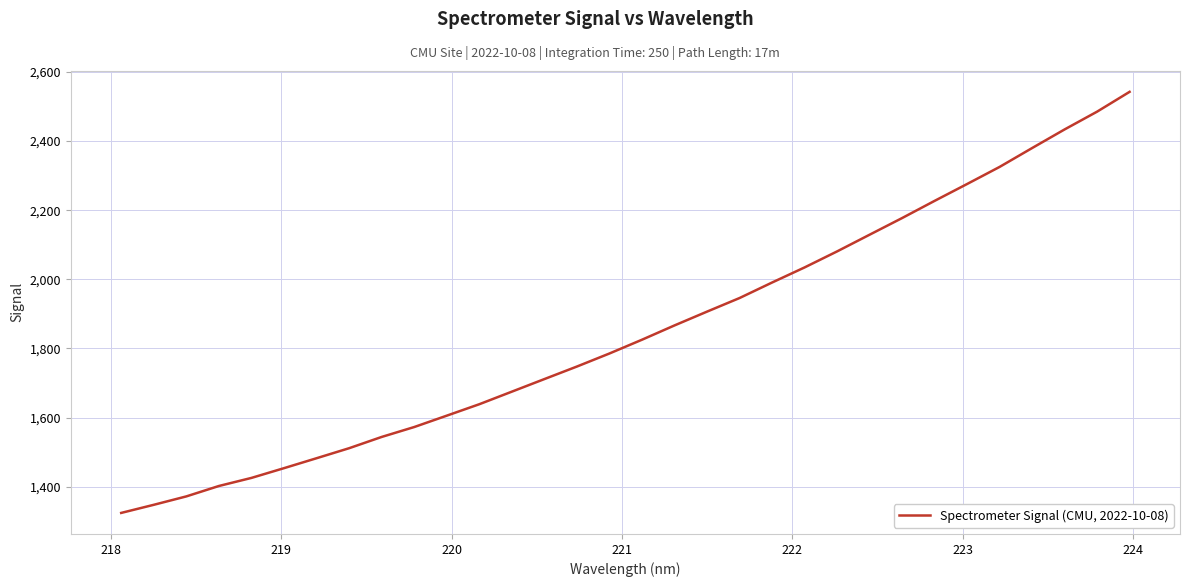

What is the greatest value displayed?

2542.6